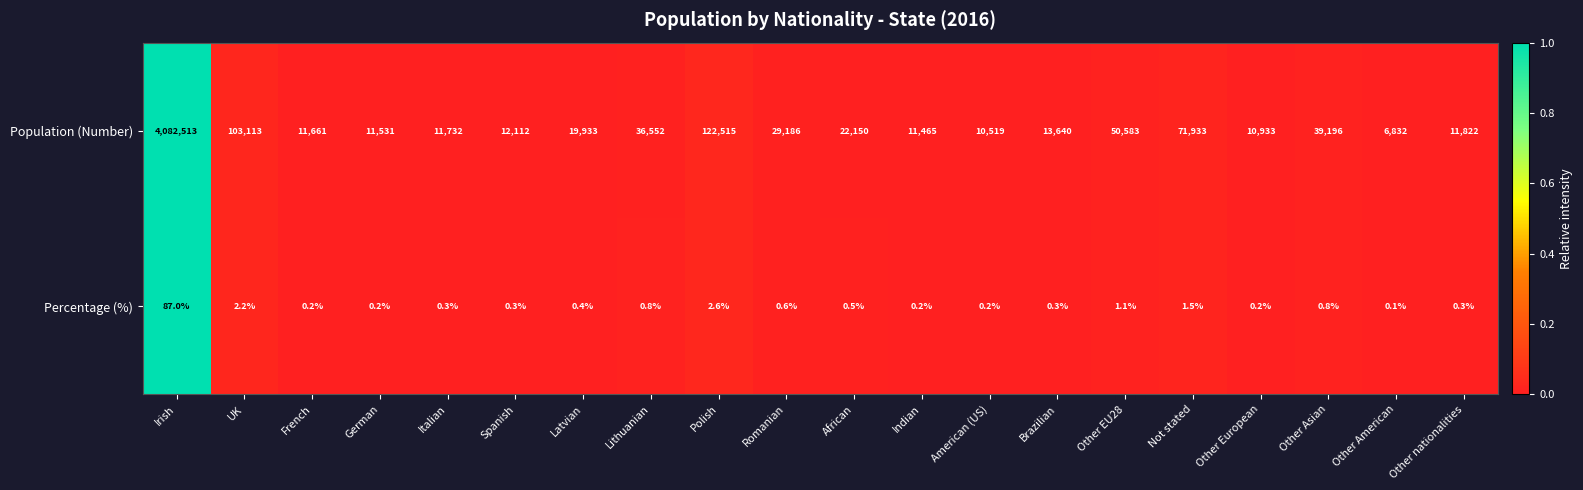

Which series has the widest spread of values?

Population (Number)